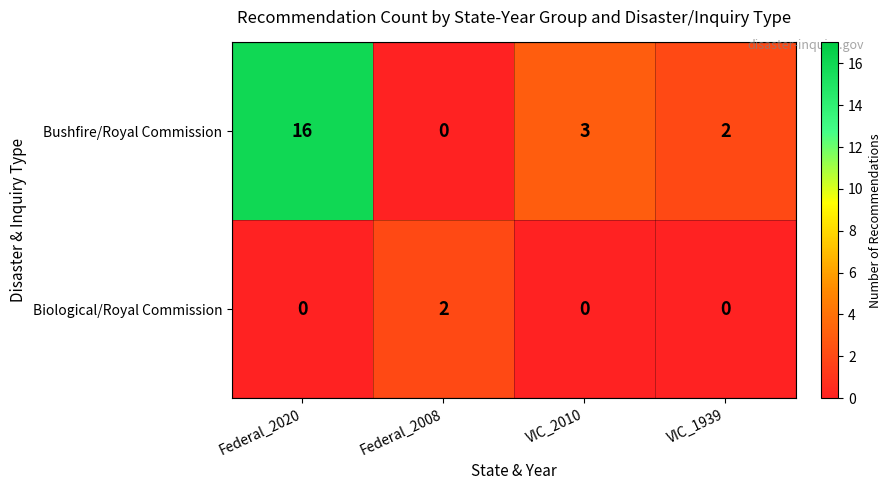

At which category is the sum across all series the highest?

Federal_2020